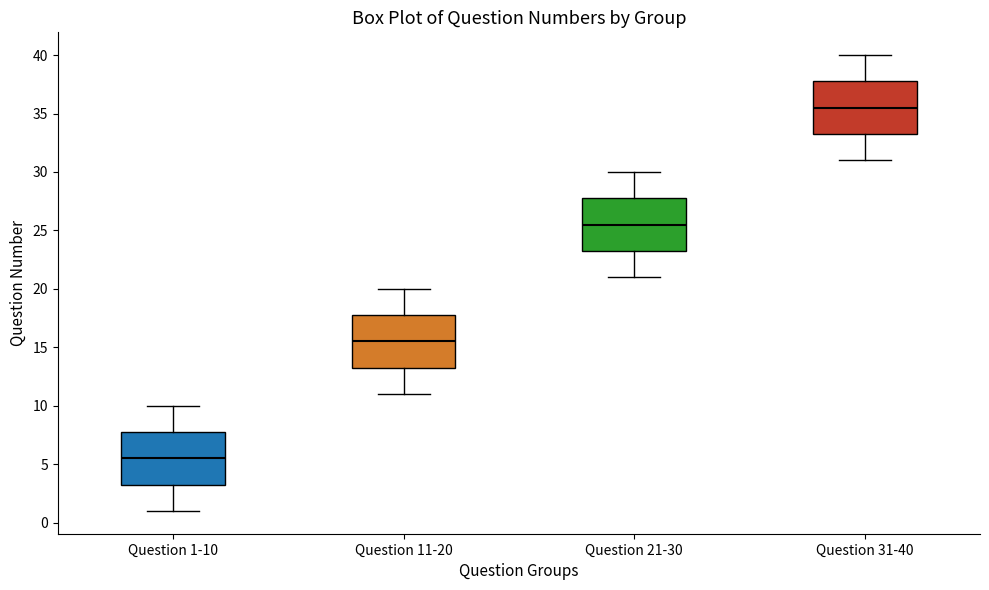

Reading left to right, read every box against the y-axis: the position of its median line, the range the box covers, and the ends of its whiskers. The values are not printed on the chart, so give them approximately, as read against the axis.

Question 1-10: median 5.5, box 3.5 to 8.0, whiskers 1.0 to 10.0
Question 11-20: median 15.5, box 13.5 to 18.0, whiskers 11.0 to 20.0
Question 21-30: median 25.5, box 23.5 to 28.0, whiskers 21.0 to 30.0
Question 31-40: median 35.5, box 33.5 to 38.0, whiskers 31.0 to 40.0